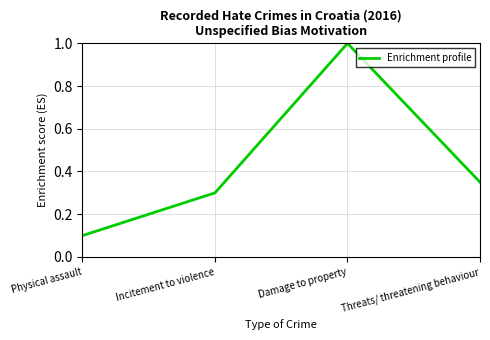

At which category does the data reach its first local peak?

Damage to property